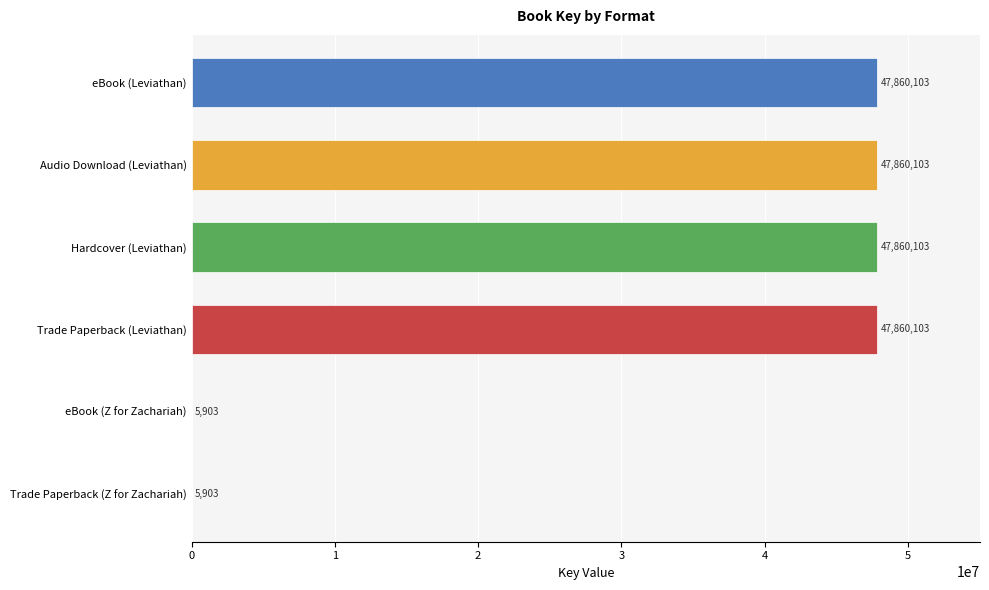

How many values are between 5903 and 47860103?

6